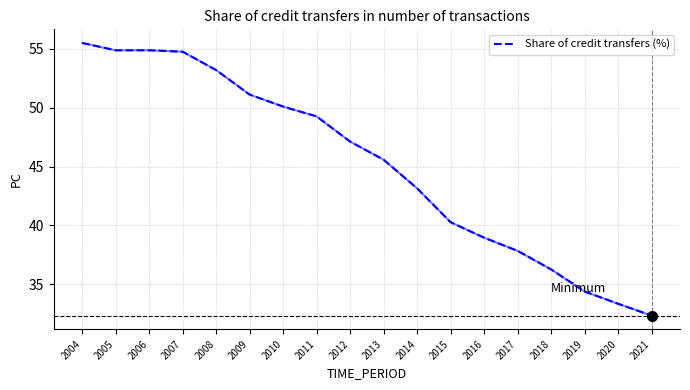

What is the smallest value displayed?

32.3